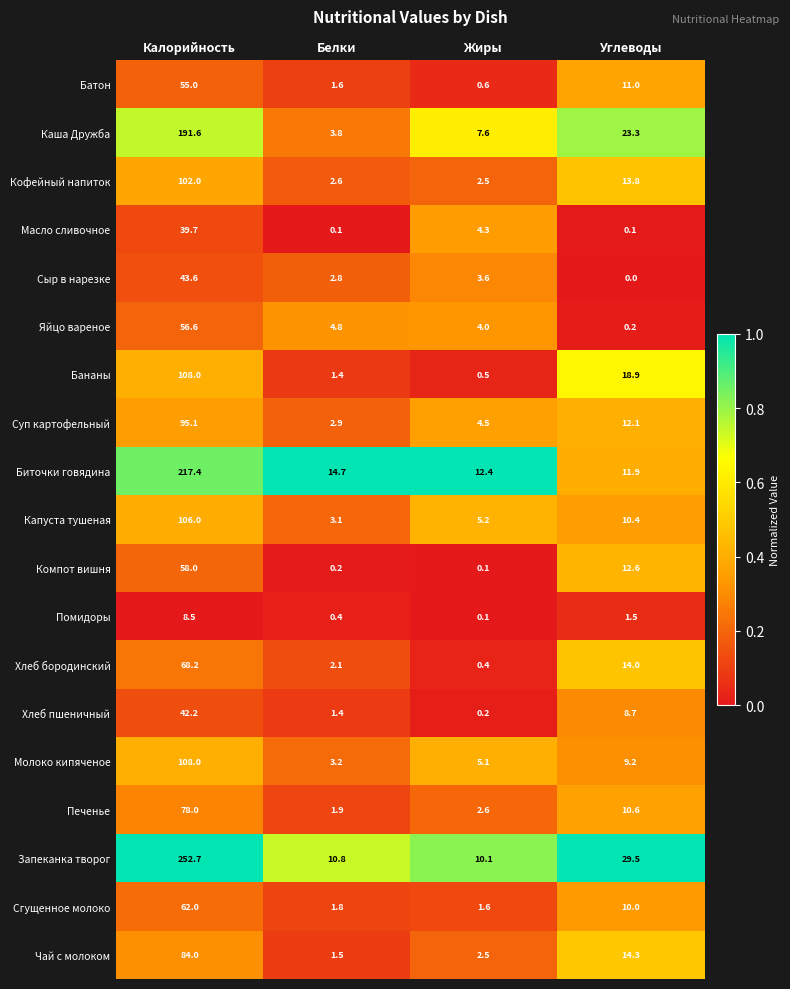

The value of Биточки говядина at Белки is 24.0. True or false?

False